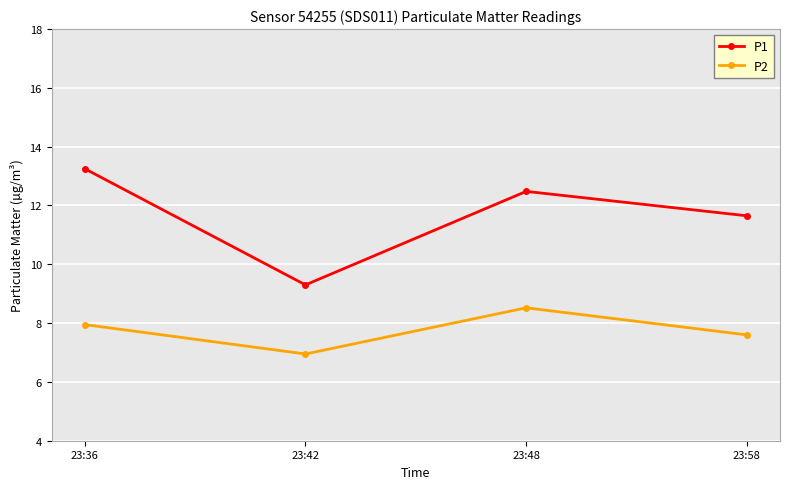

Is it true that P2 equals 8.5 at 23:48?

True